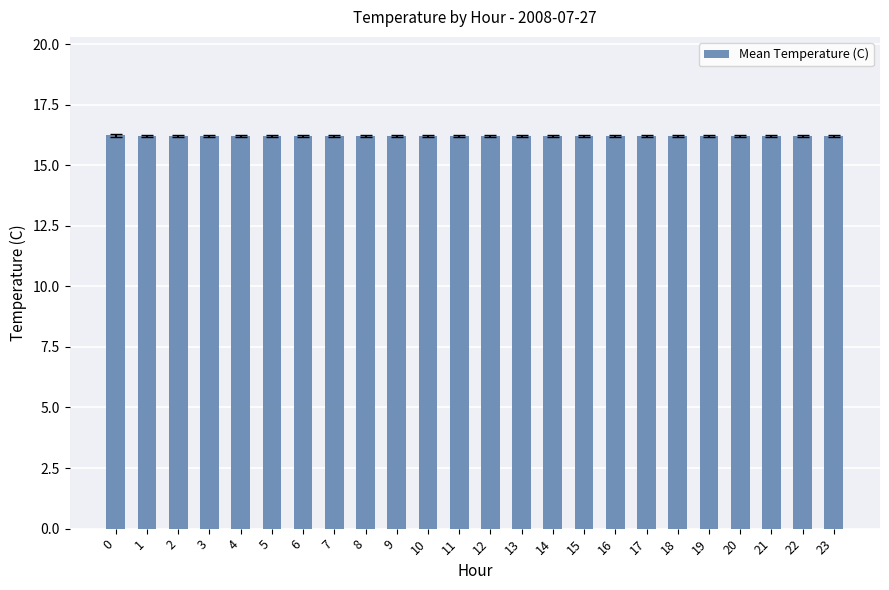

Does the chart contain any negative values?

No